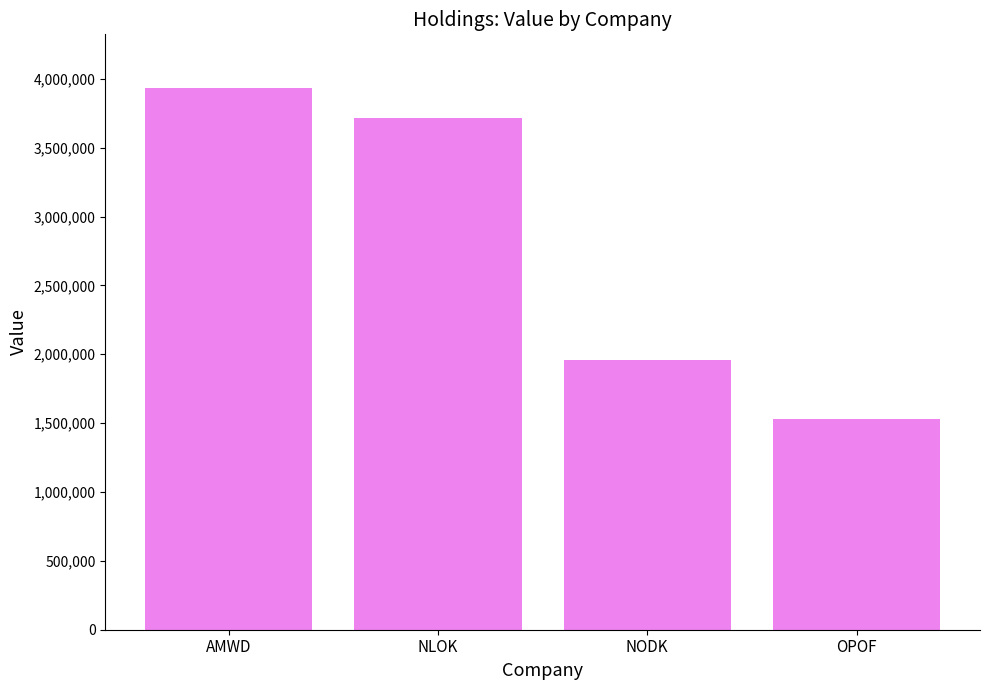

What is the label of the 1st bar from the right?

OPOF